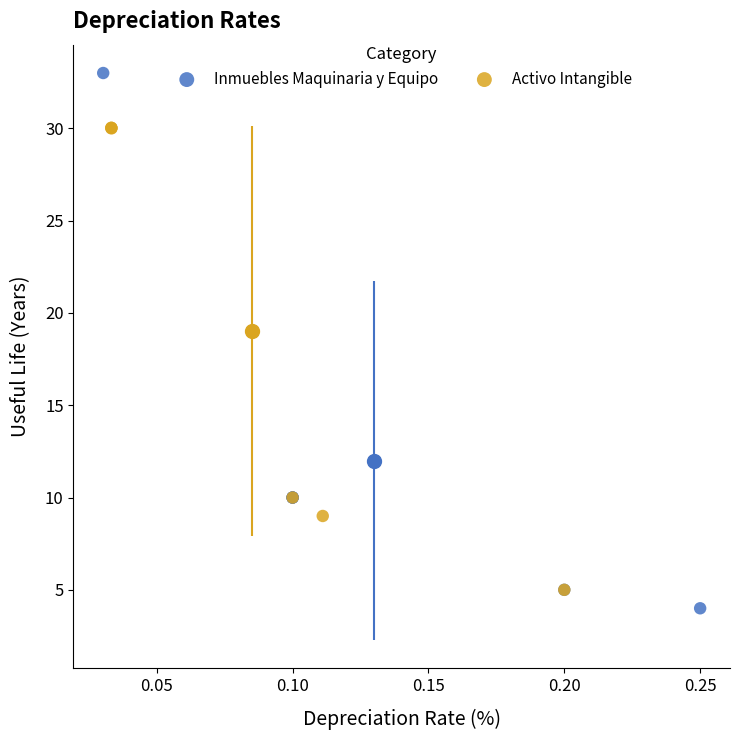

Which series has the widest spread of Y values?

Inmuebles Maquinaria y Equipo